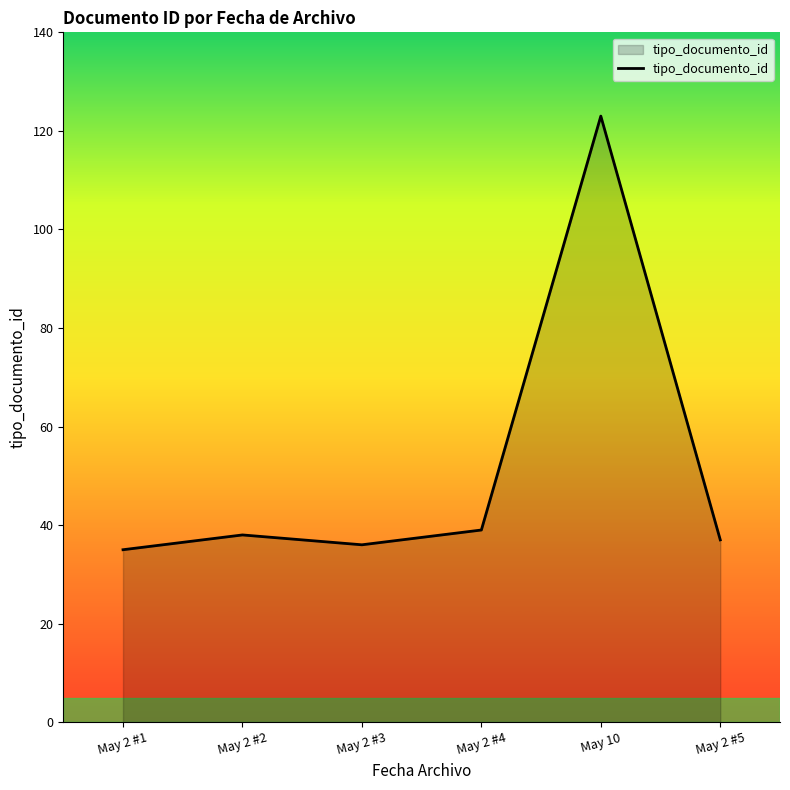

The chart shows a value of 37 at May 2 #5. True or false?

True